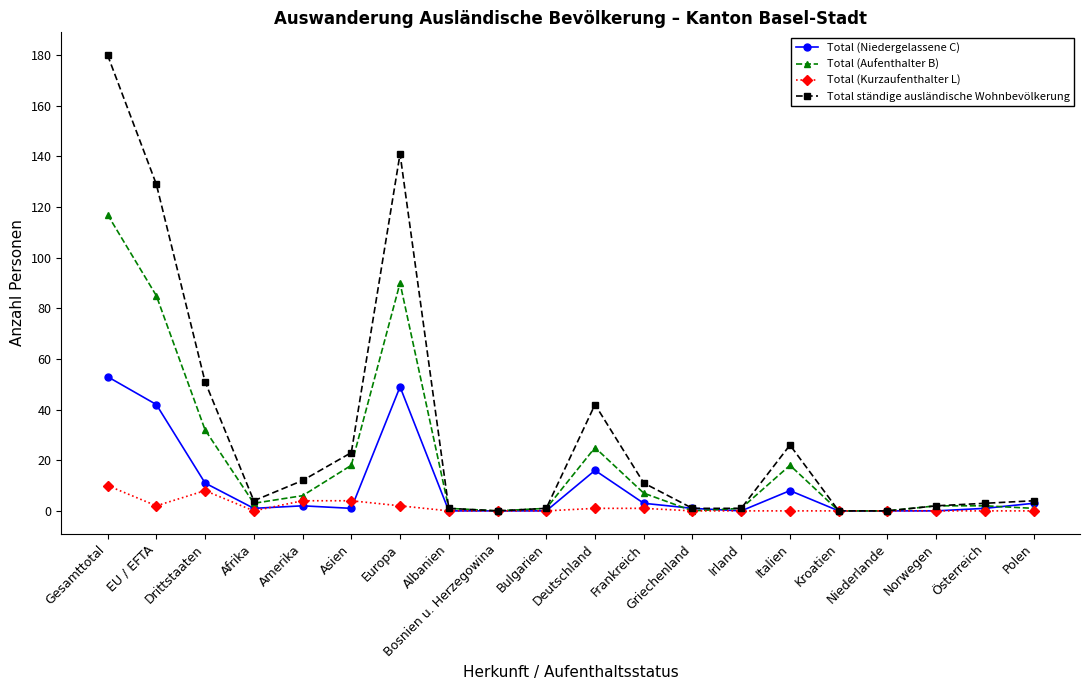

What is the label of the 16th point from the left?

Kroatien